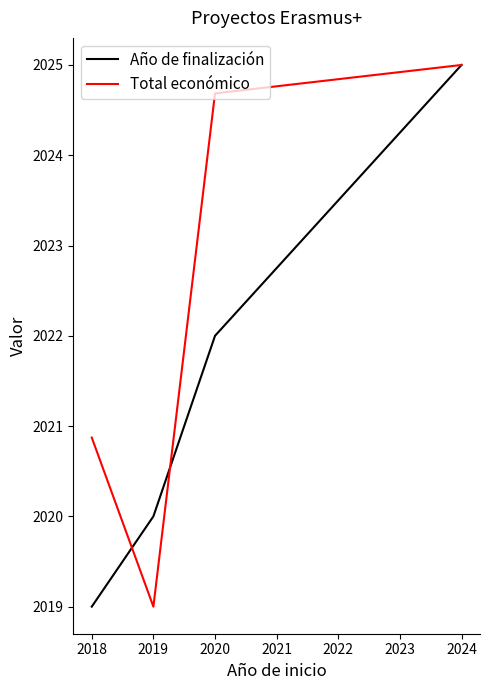

What is the spread (max minus min) of values at 2018?

1.9